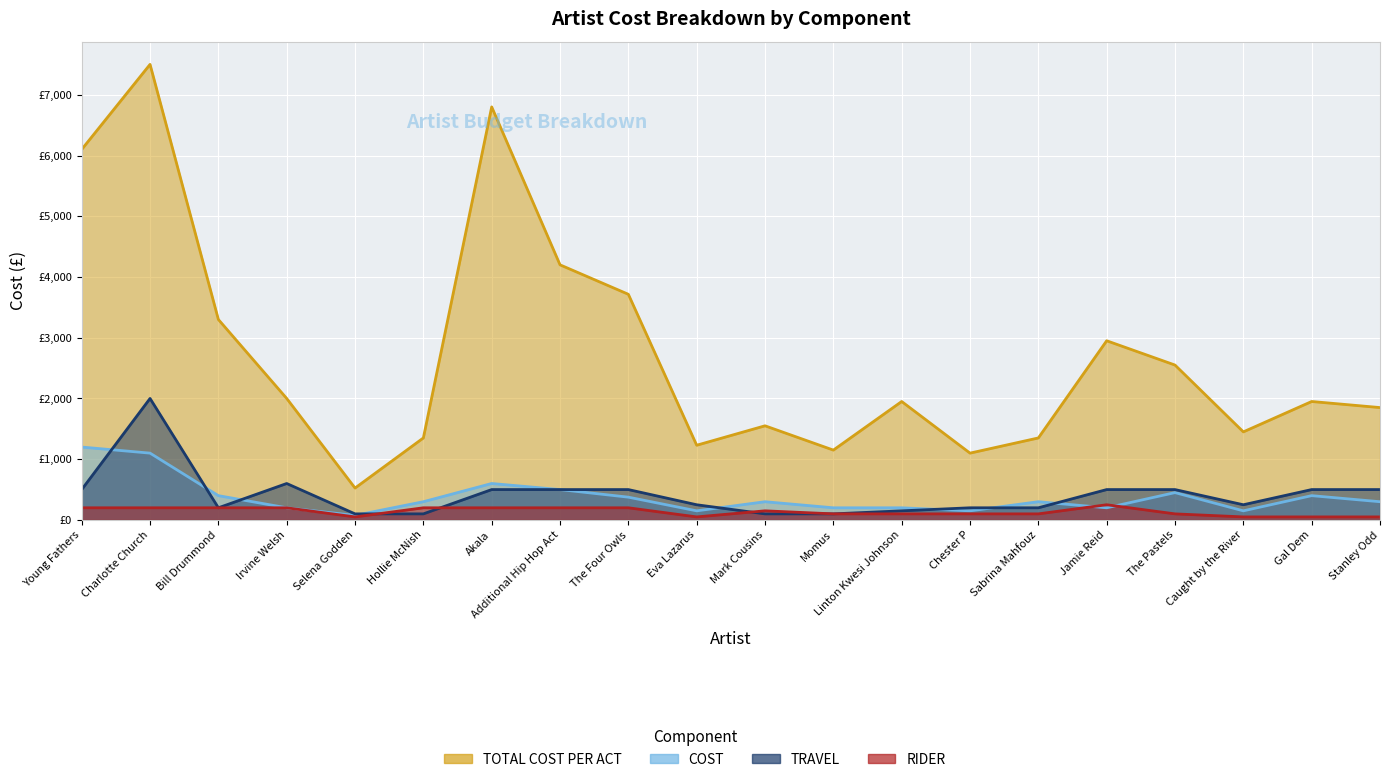

At how many categories does at least one series exceed 875?

19